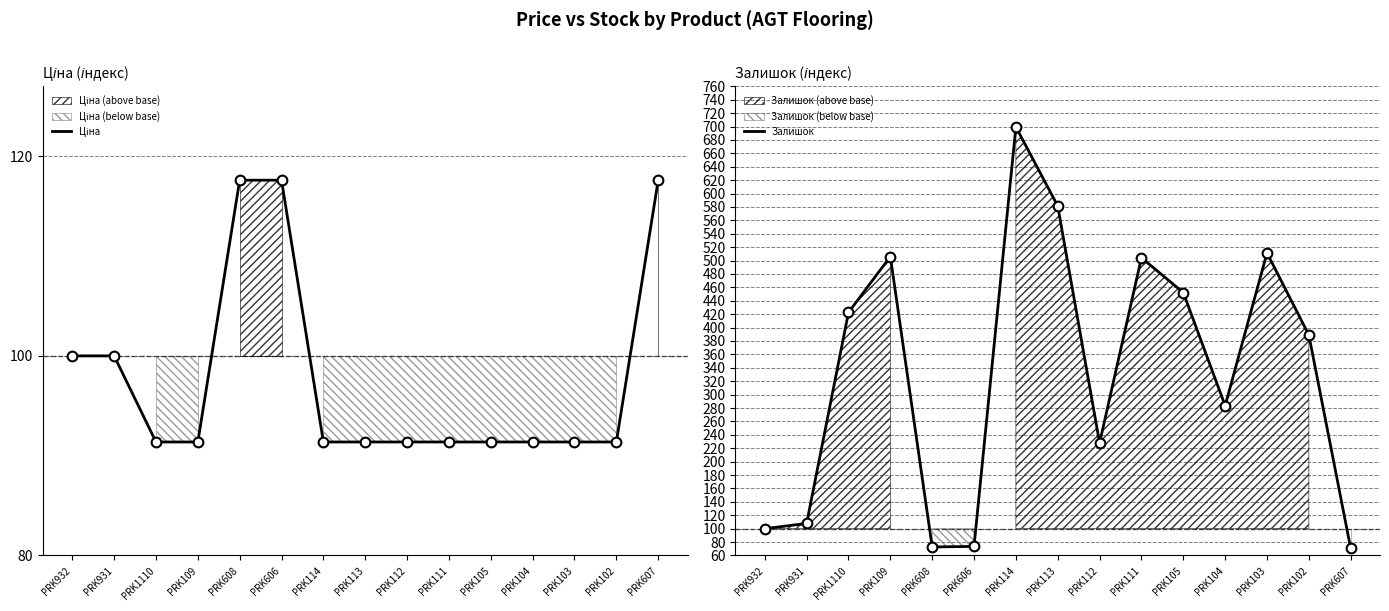

After their last crossing, which series has the higher values: Ціна or Залишок?

Ціна